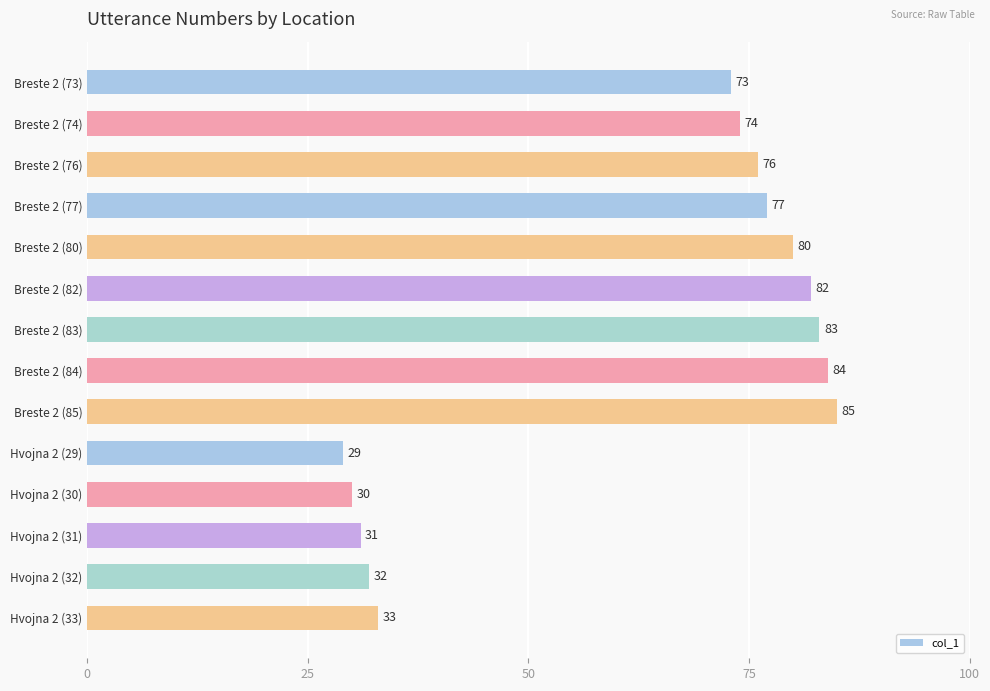

Is it true that the value at Breste 2 (82) is 121?

False